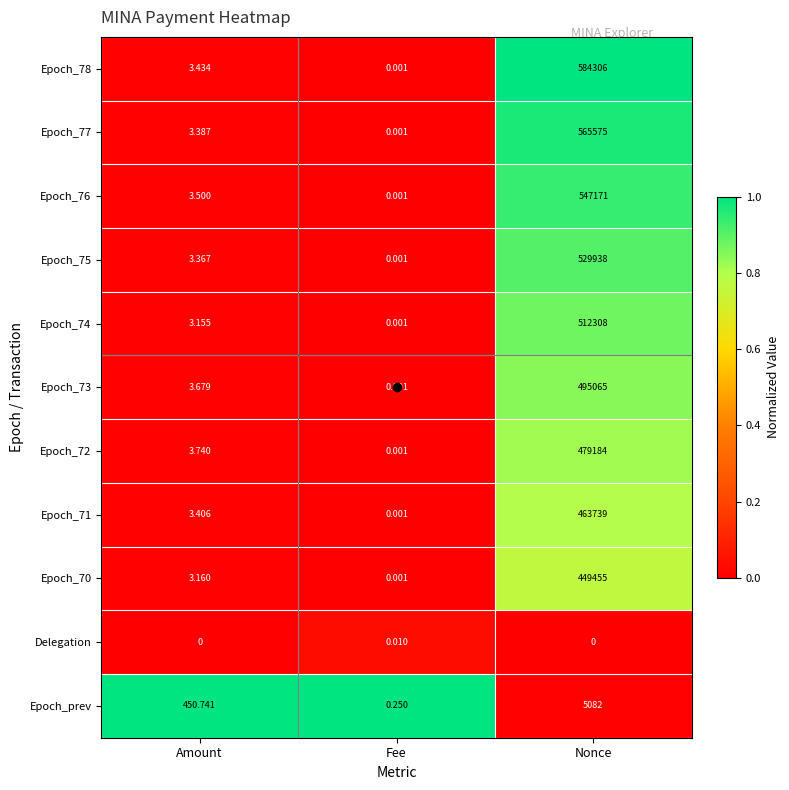

Rank the categories by Epoch_70 value from highest to lowest.

Nonce, Amount, Fee